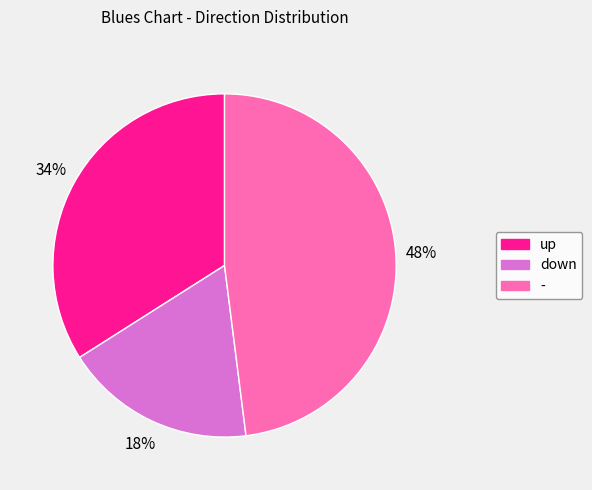

True or false: down accounts for 30% of the total.

False